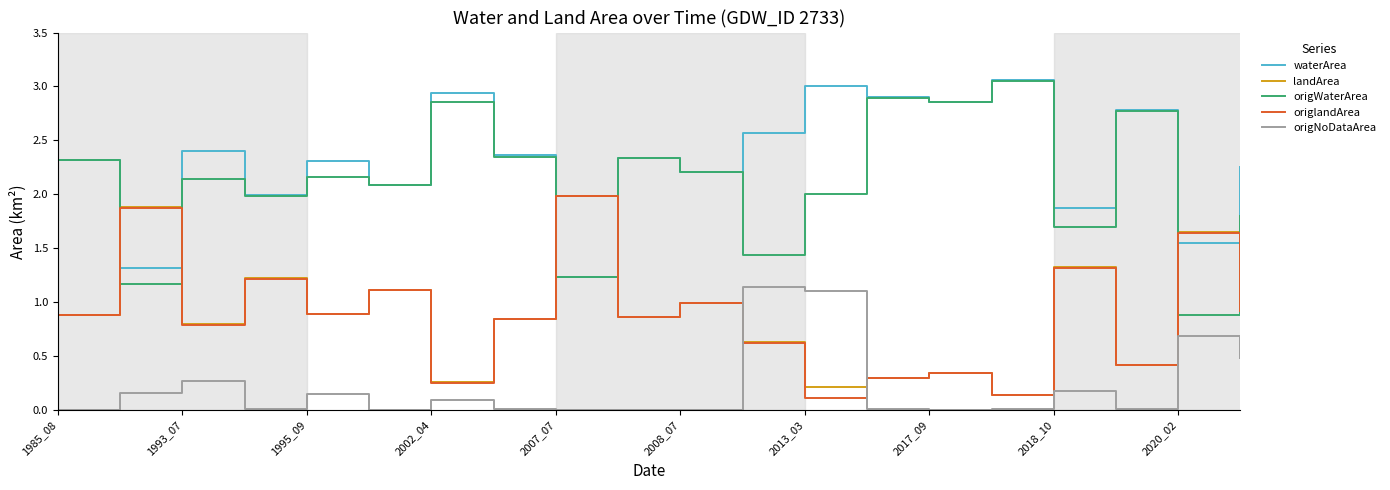

Which series has the largest total across all categories?

waterArea